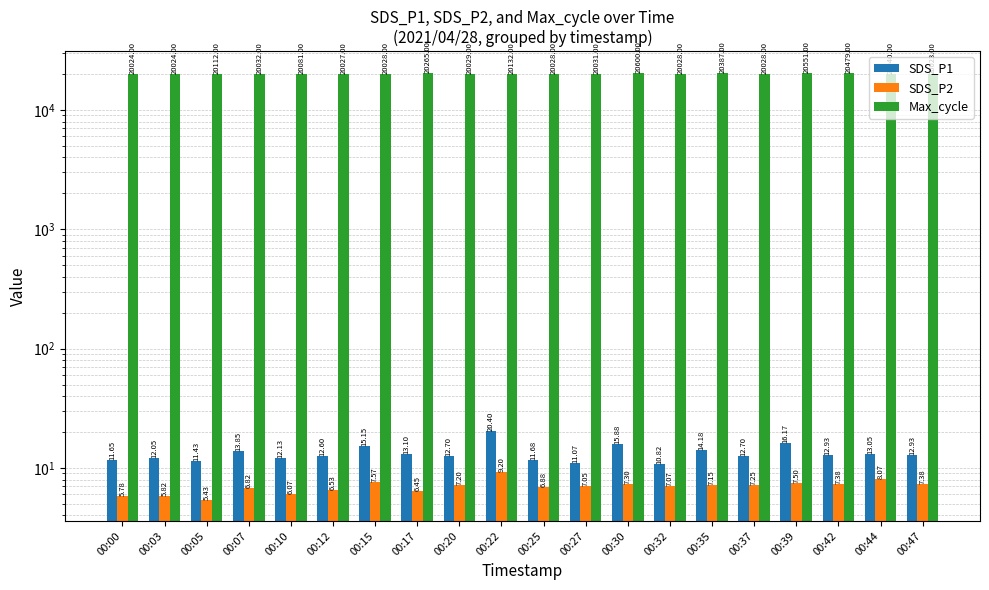

At which category is the sum across all series the highest?

00:30